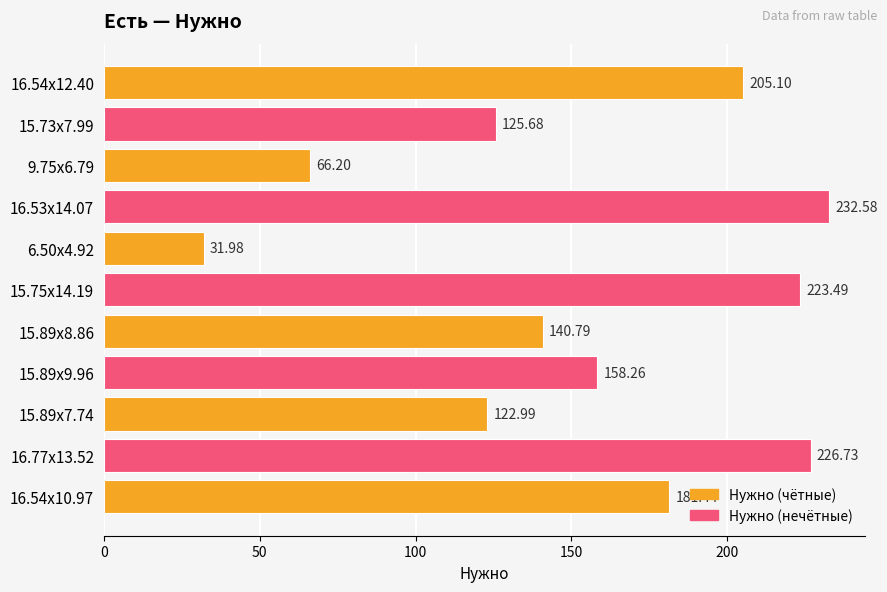

How many series are shown in this chart?

1